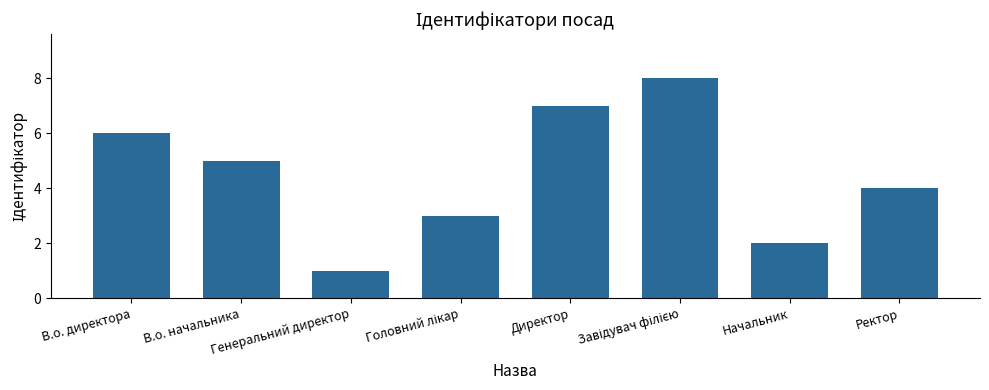

Reading left to right, what are all the values shown in this chart?

6	5	1	3	7	8	2	4